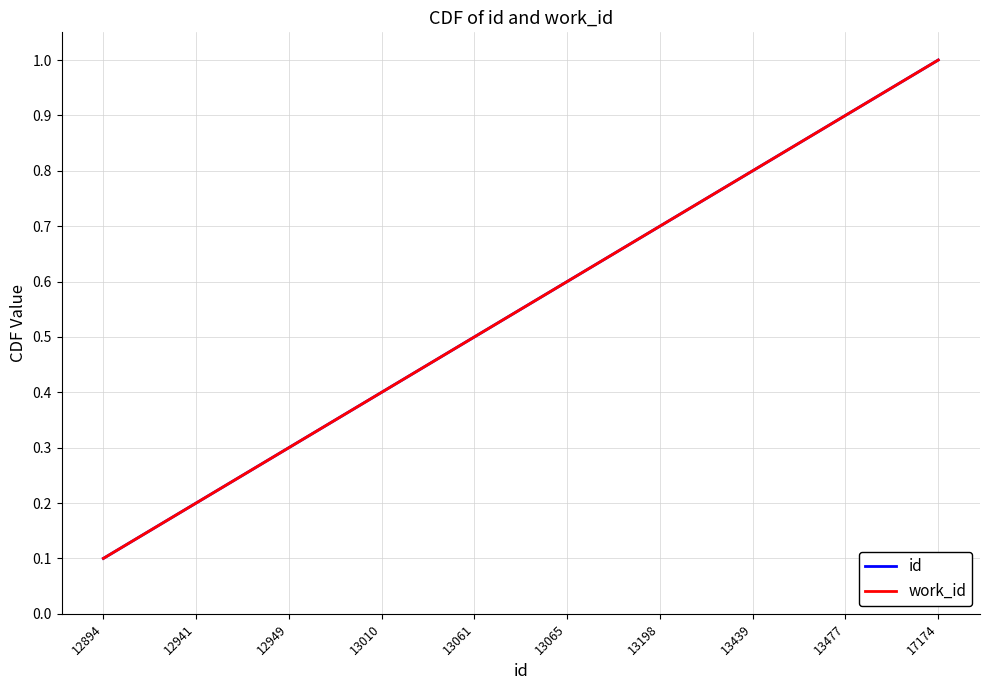

Reading left to right, what are all the values shown in this chart?

id: 0.1	0.2	0.3	0.4	0.5	0.6	0.7	0.8	0.9	1.0
work_id: 0.1	0.2	0.3	0.4	0.5	0.6	0.7	0.8	0.9	1.0